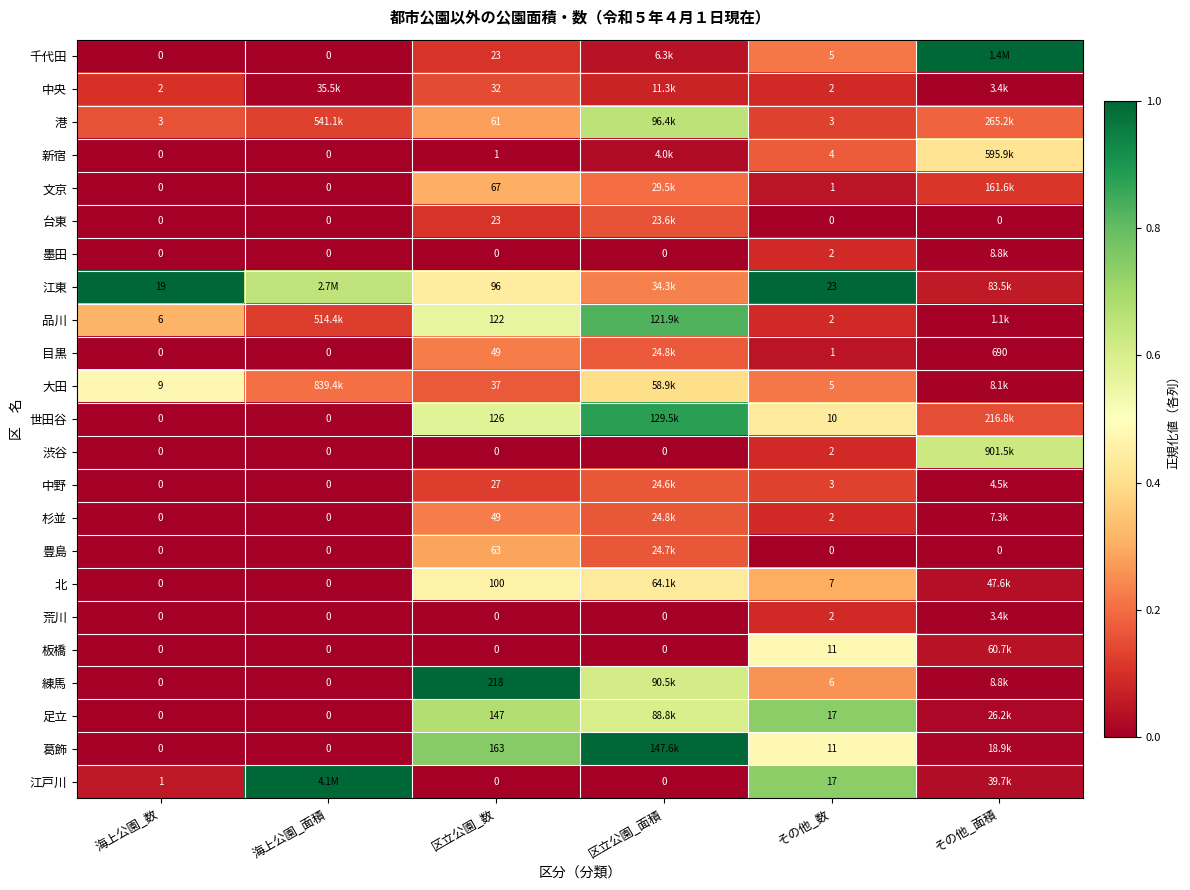

List the series in order of their peak value, lowest first.

墨田, 荒川, 中央, 台東, 中野, 目黒, 杉並, 豊島, 文京, 新宿, 北, 大田, 板橋, 渋谷, 港, 足立, 品川, 世田谷, 千代田, 江東, 練馬, 葛飾, 江戸川